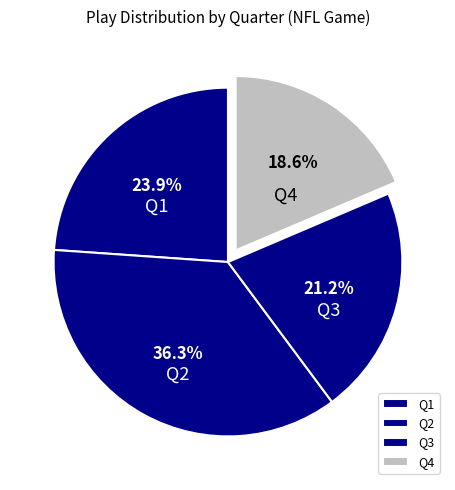

What percentage is the Q1 slice, to the nearest percent?

24%